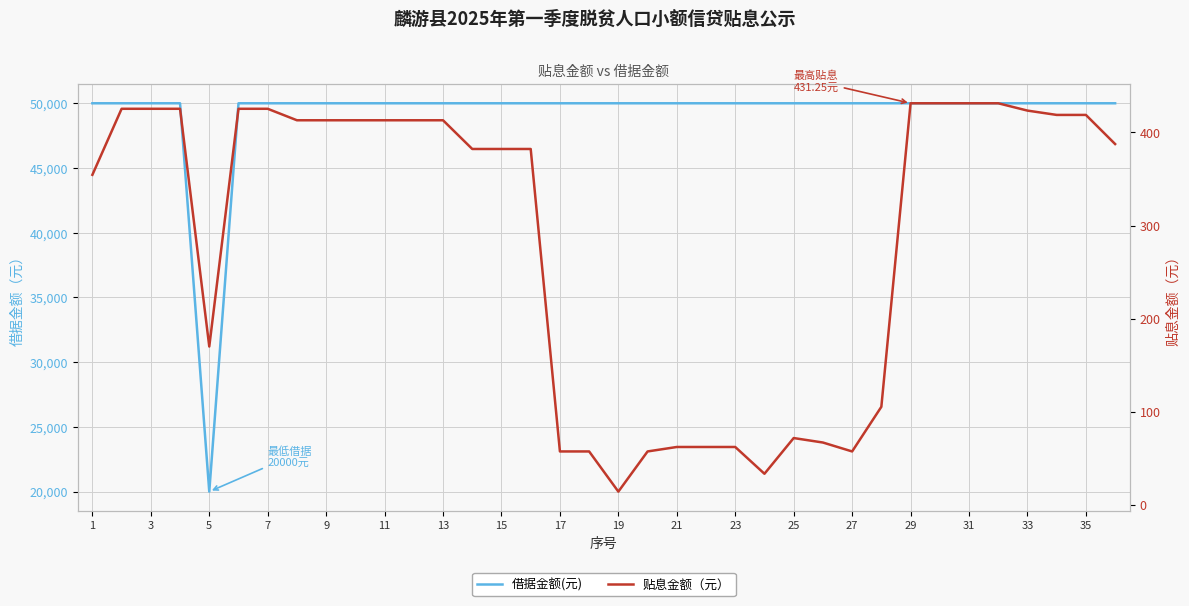

Is the value of 贴息金额（元） at 20 greater than the value of 借据金额(元) at 31?

No